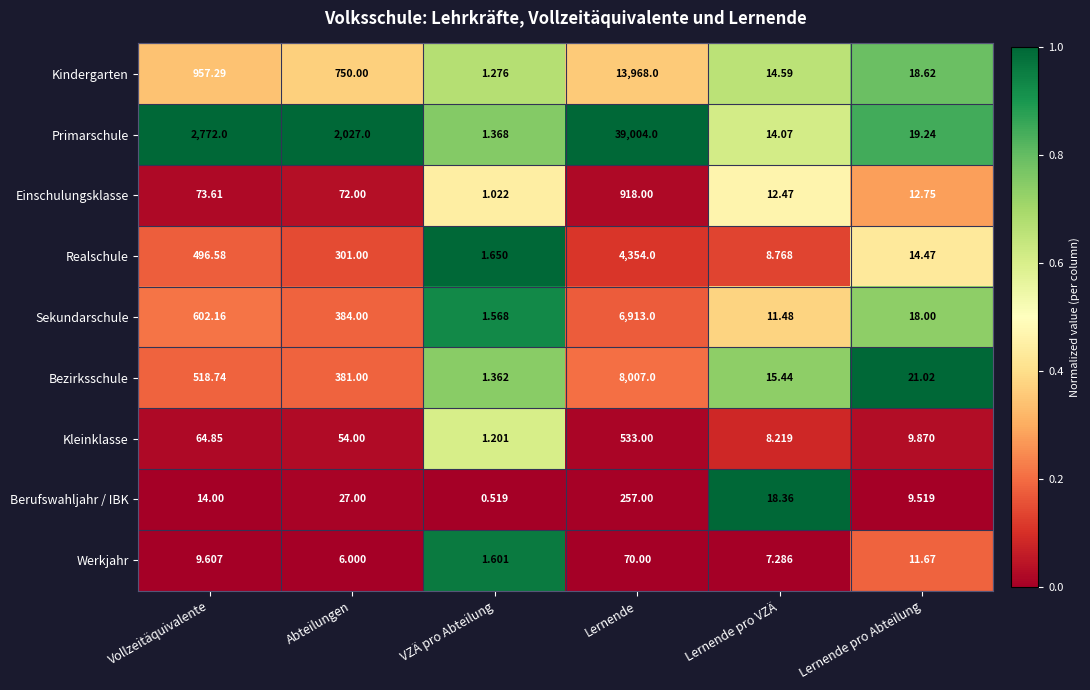

At how many categories does at least one series exceed 0?

6